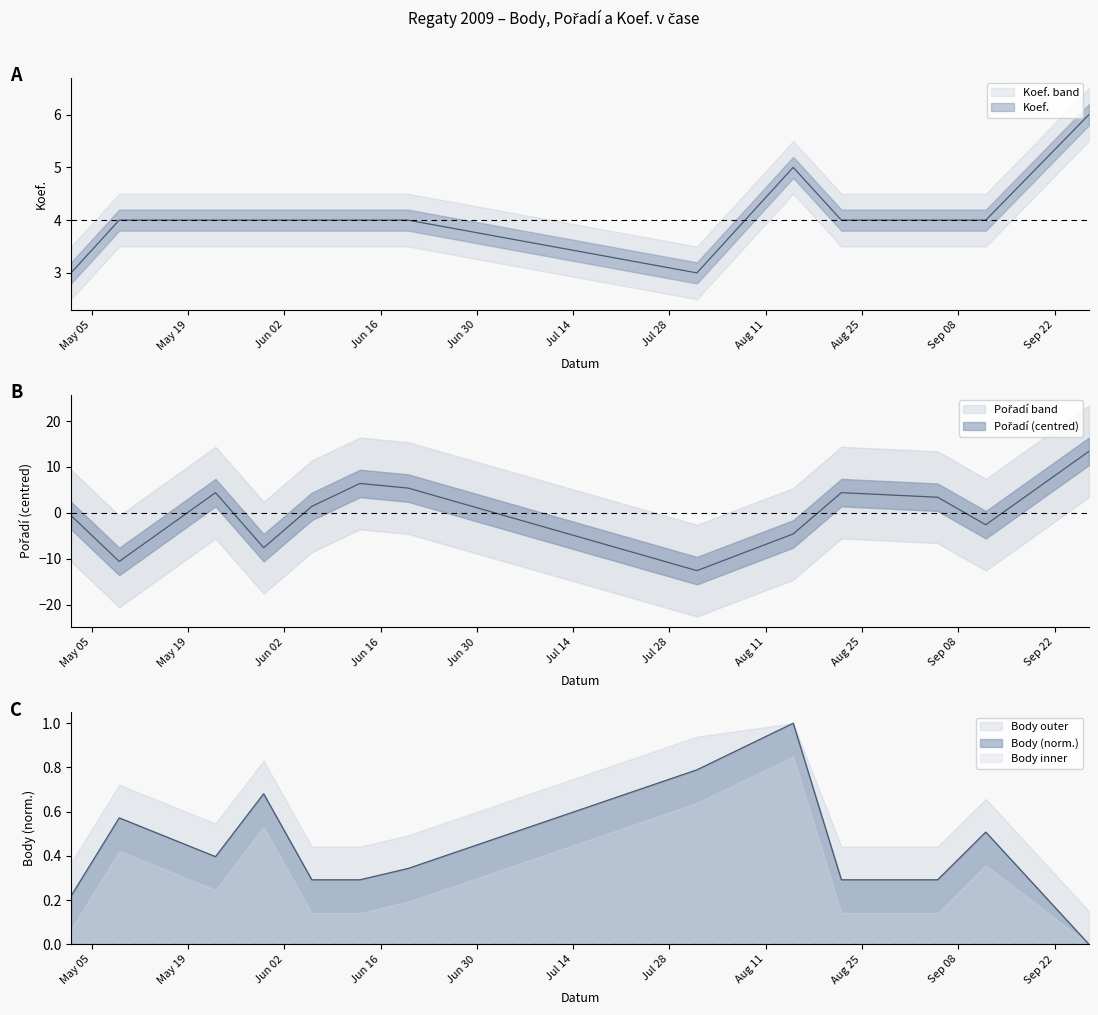

Reading left to right, transcribe all the data shown in this chart.

Pořadí: -0.6	-10.6	4.4	-7.6	1.4	6.4	5.4	-12.6	-4.6	4.4	3.4	-2.6	13.4
Body: 0.2	0.6	0.4	0.7	0.3	0.3	0.3	0.8	1.0	0.3	0.3	0.5	0.0
Koef.: 3.0	4.0	4.0	4.0	4.0	4.0	4.0	3.0	5.0	4.0	4.0	4.0	6.0